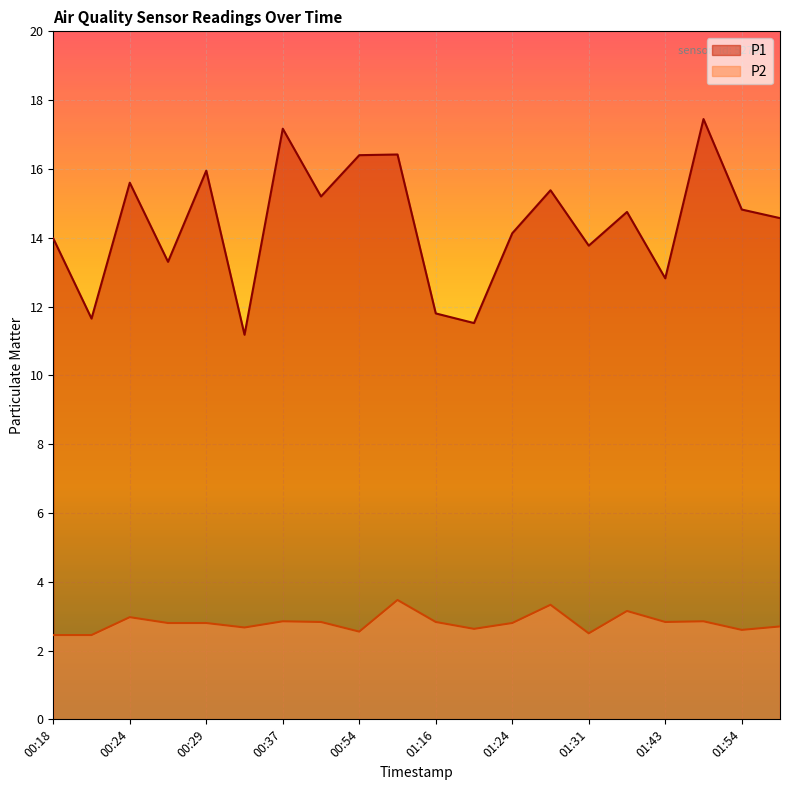

At which label is P2 closest to 2?

00:18